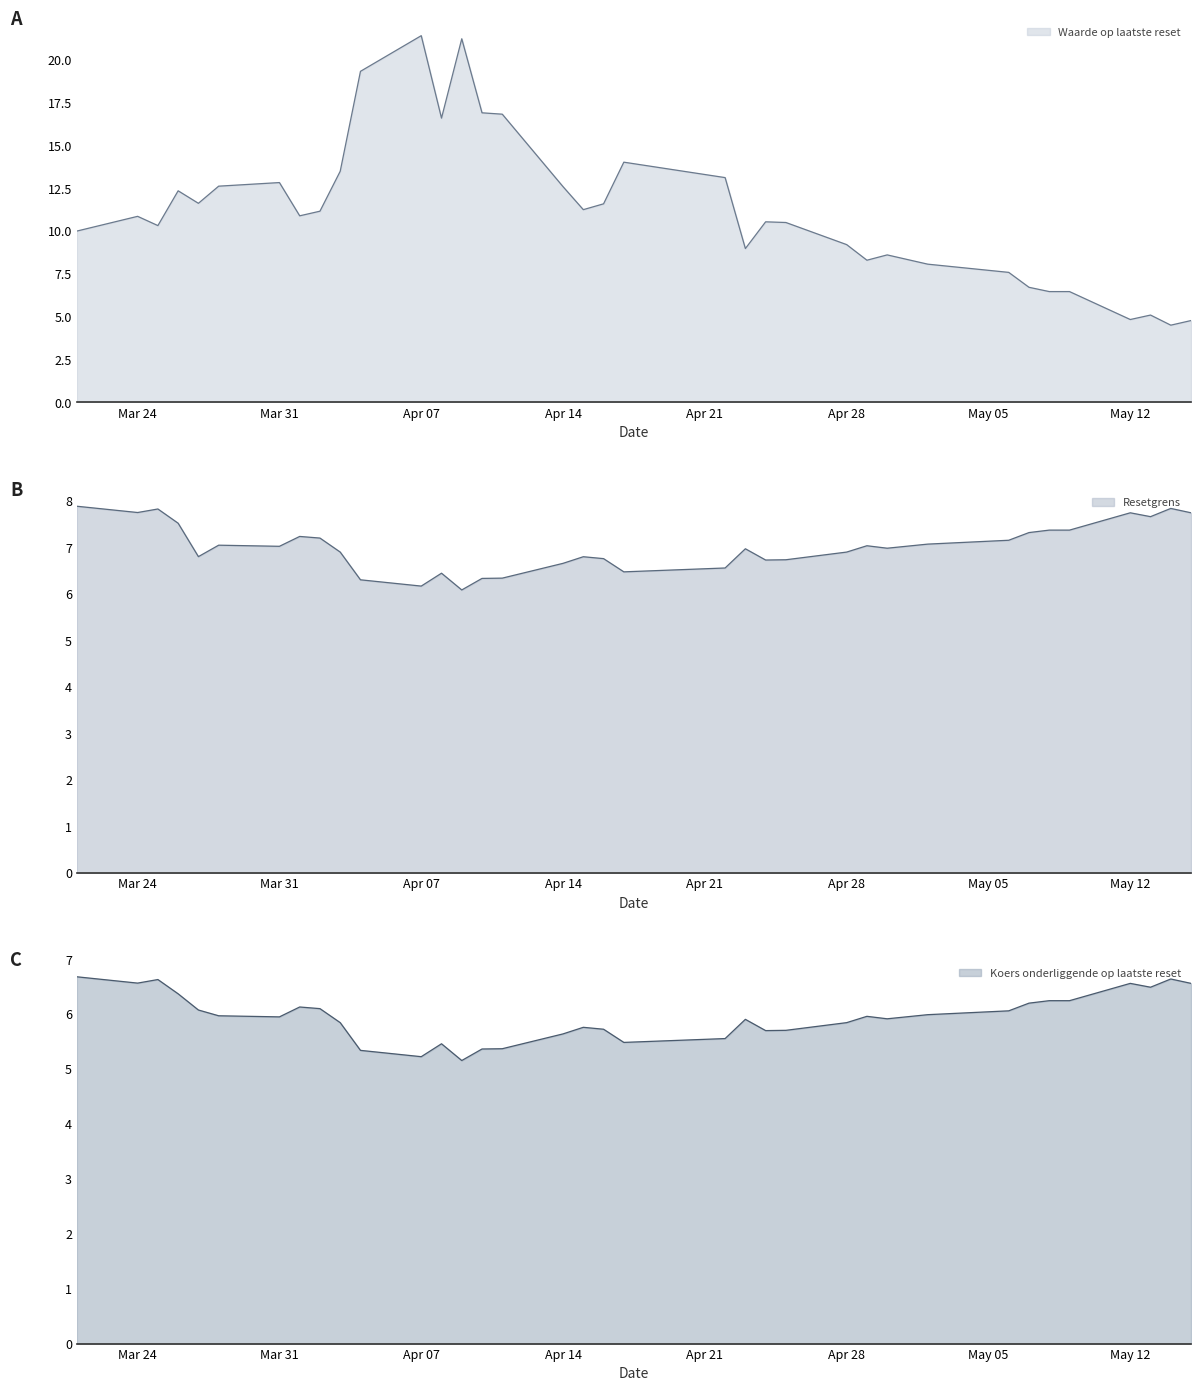

Does the chart display data point markers on the line(s)?

No